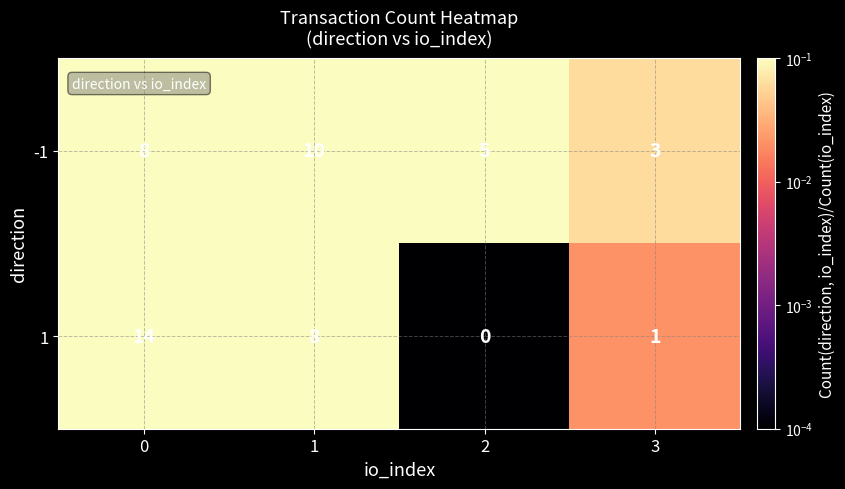

Count the -1 values in the range 5 to 10.

3